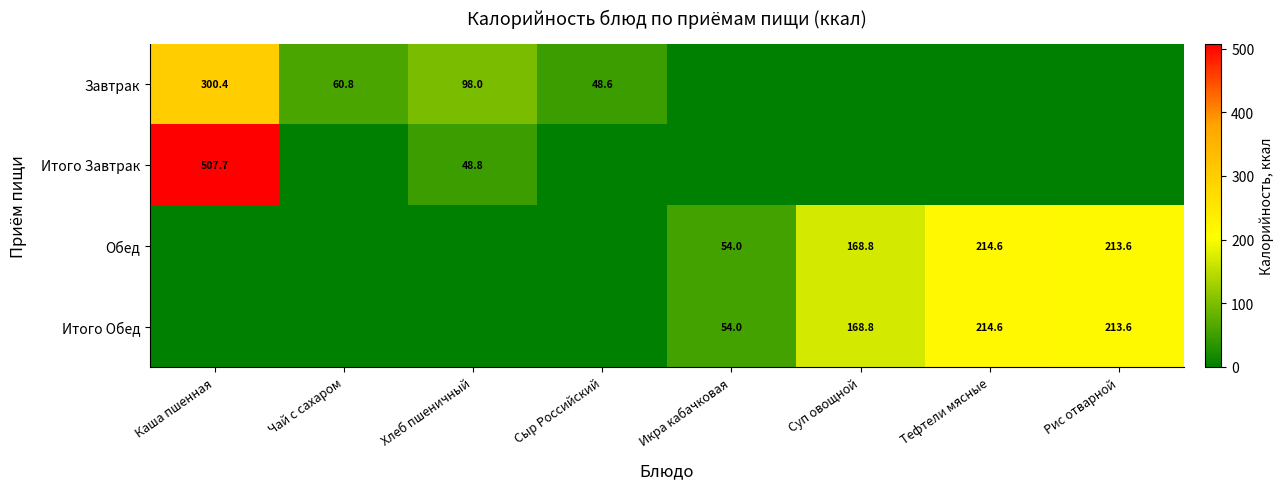

Between Хлеб пшеничный and Икра кабачковая, which is larger?

Хлеб пшеничный